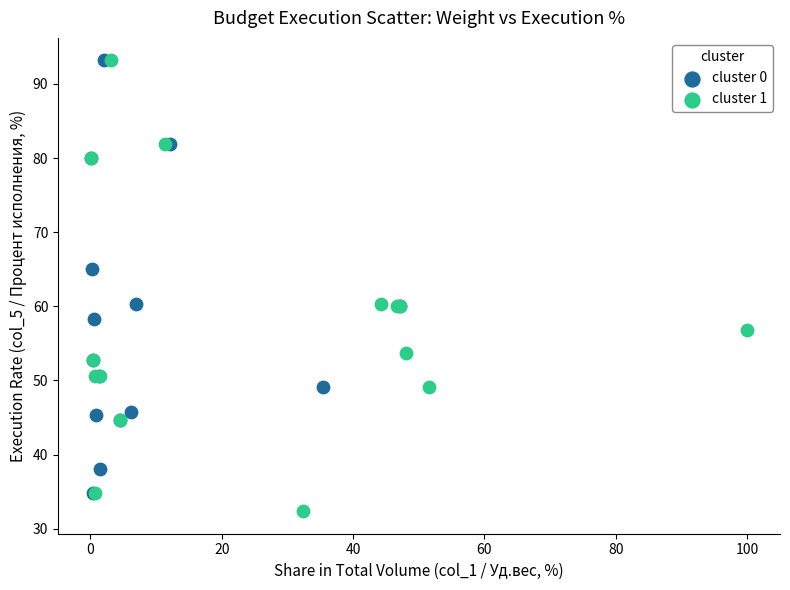

Which series has the widest spread of Y values?

cluster 1